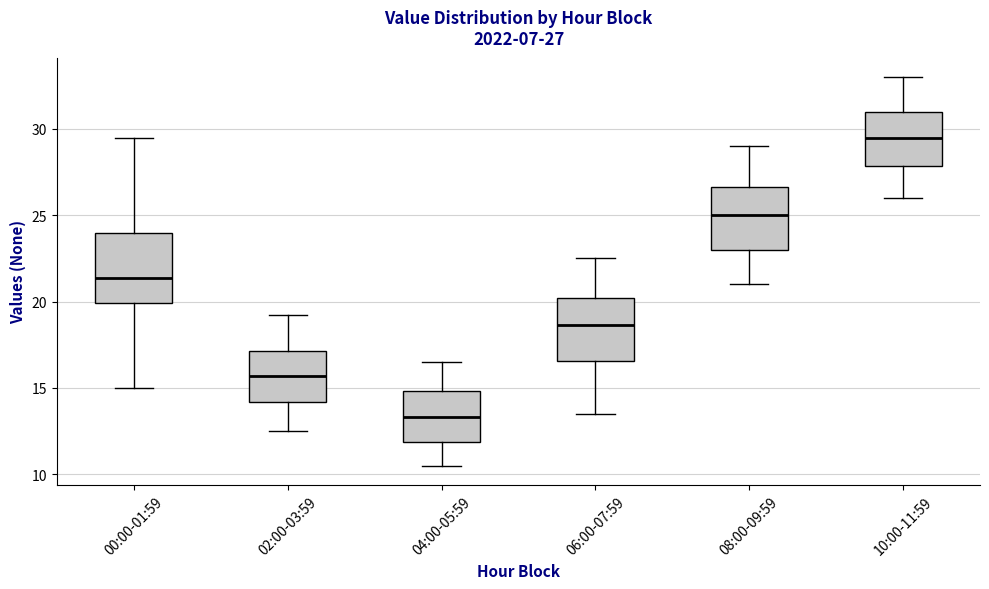

Which box has the highest median line?

10:00-11:59